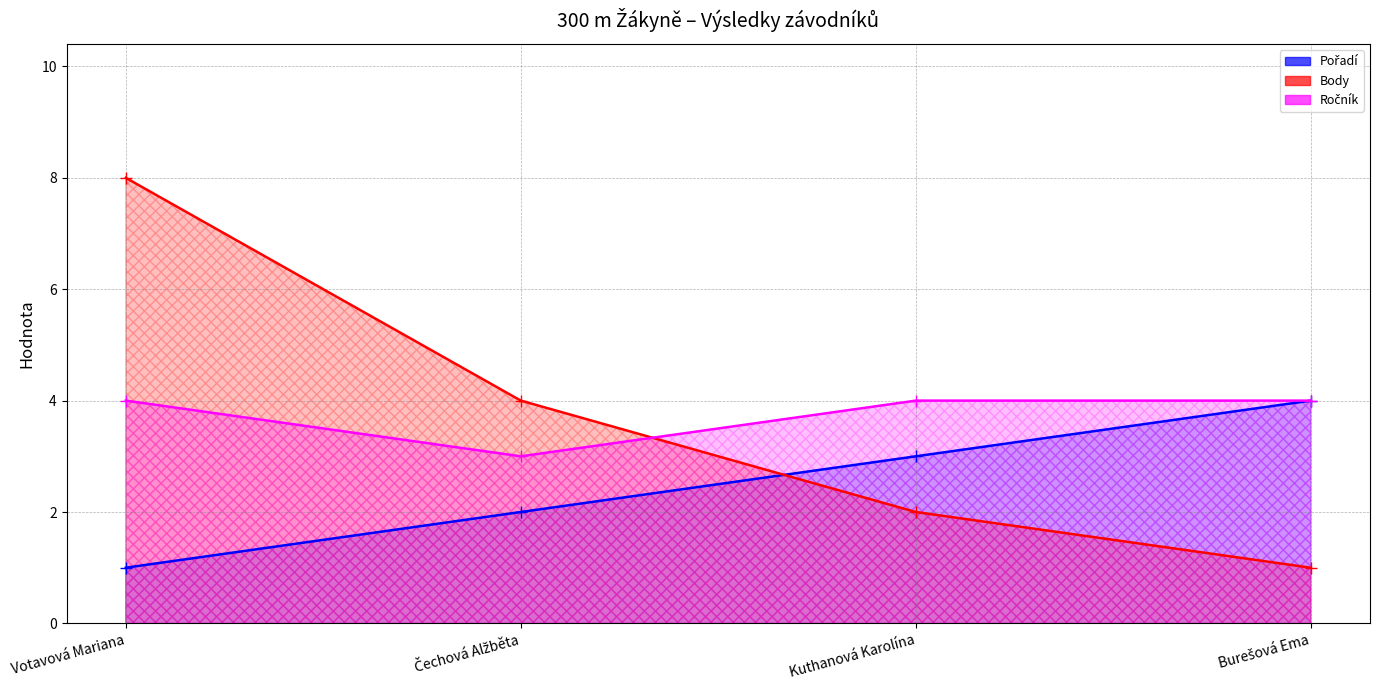

Which series has the largest range (max minus min)?

Body